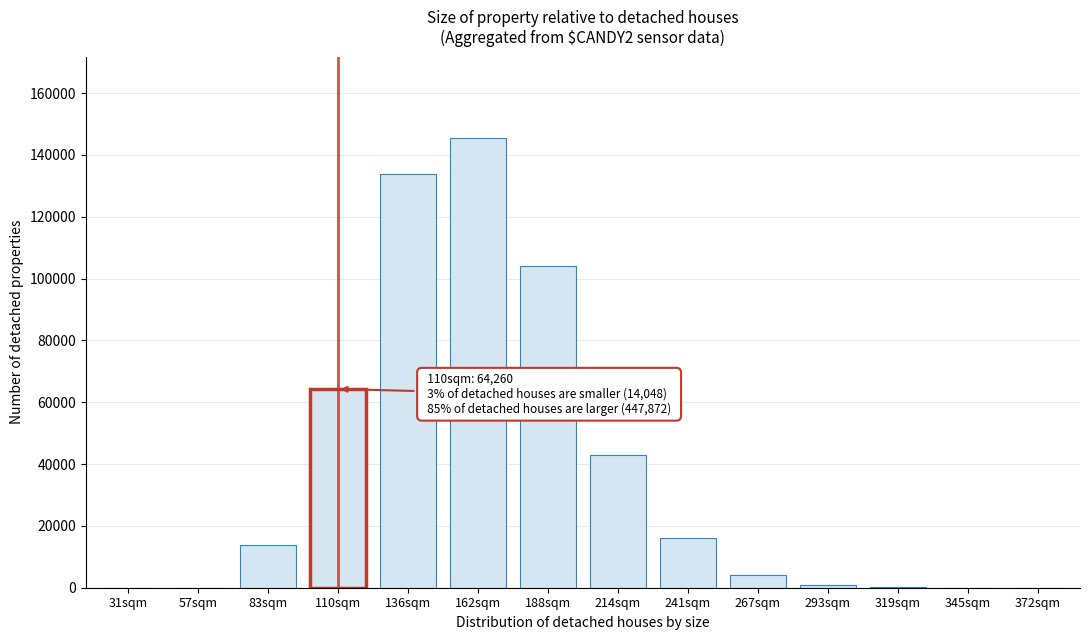

The value at 31sqm is 52574. True or false?

False